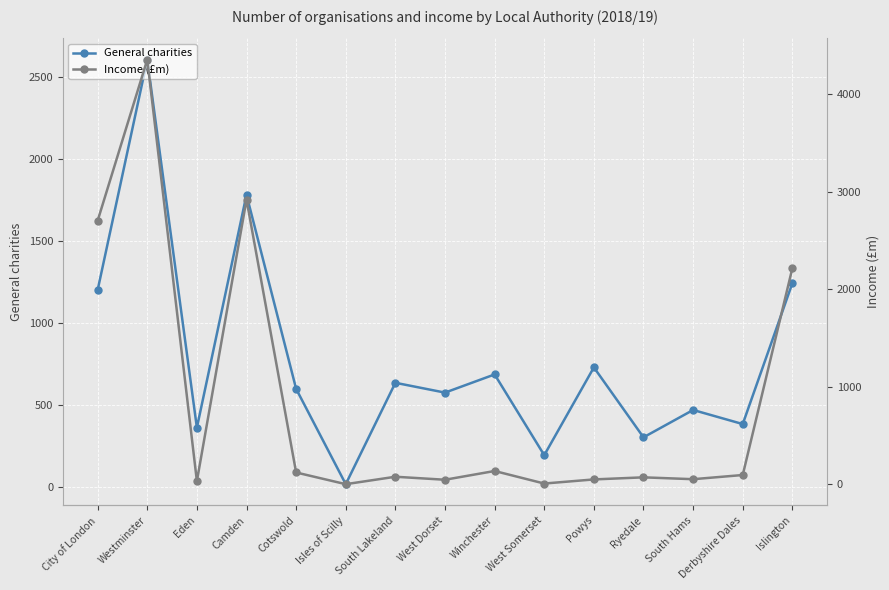

Does the chart display data point markers on the line(s)?

Yes